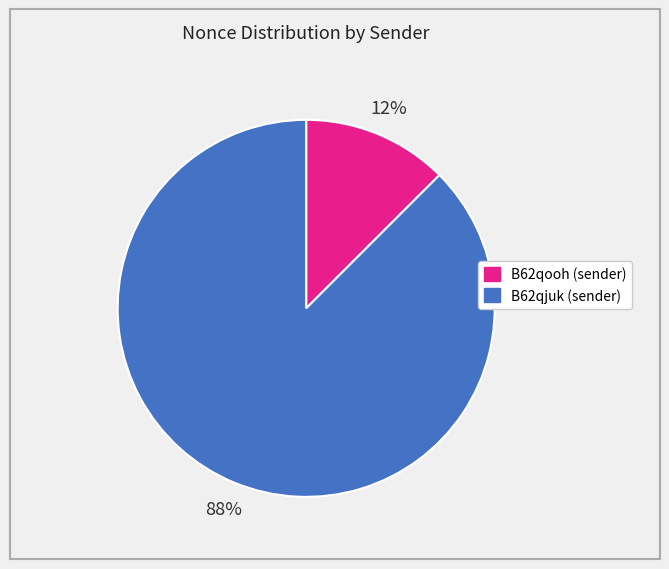

Is there any slice that represents more than half of the pie?

Yes